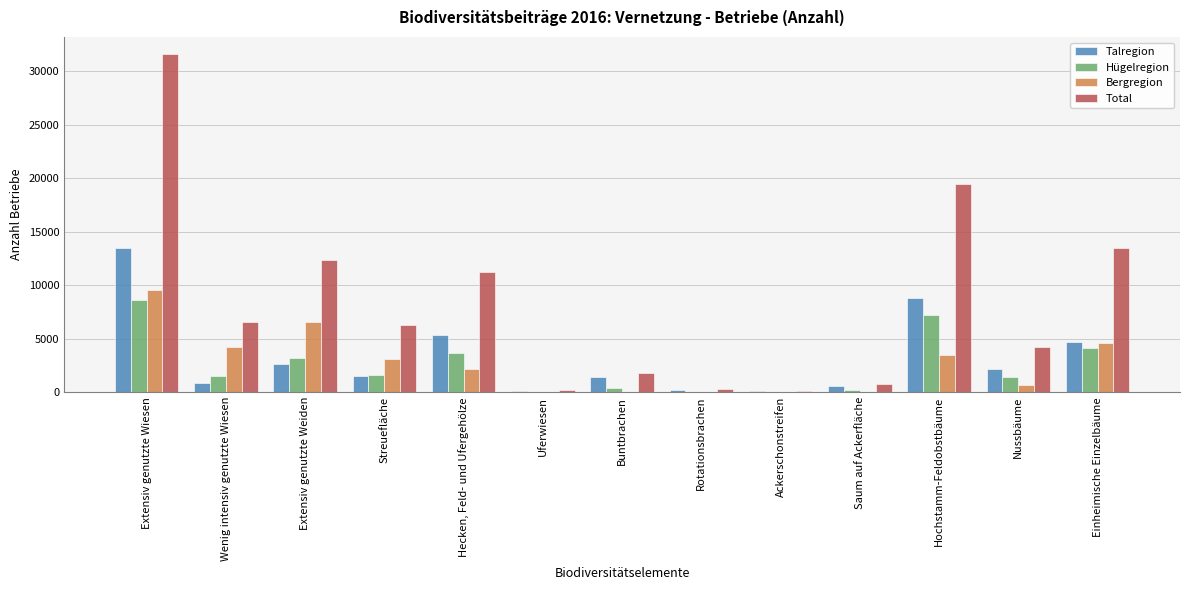

Which series has the largest total across all categories?

Total